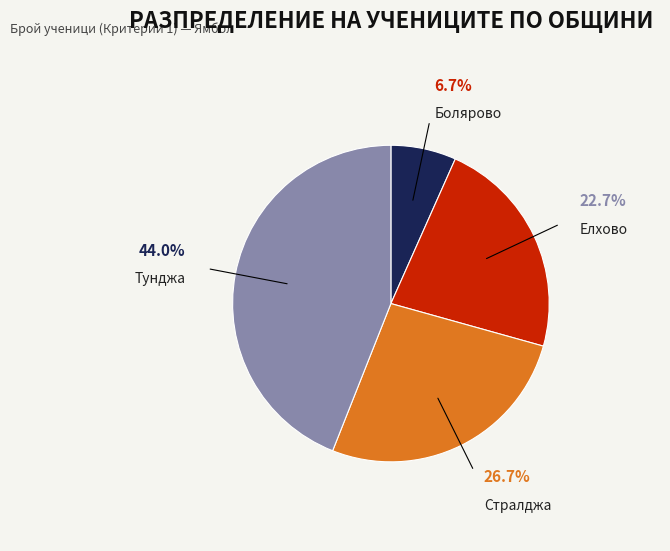

Is there any slice that represents more than half of the pie?

No